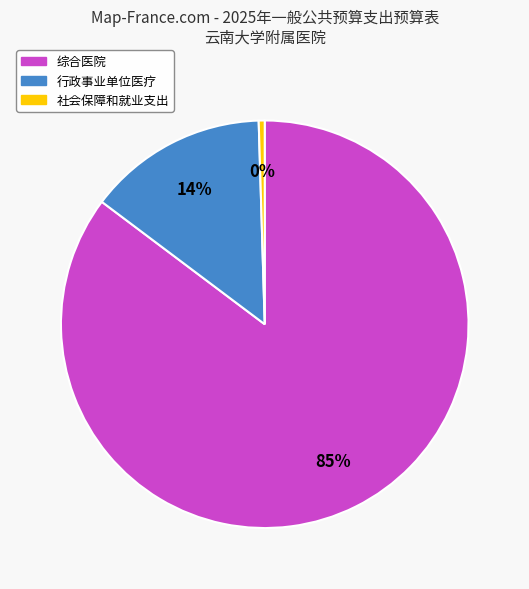

To the nearest percent, what is the combined percentage of 行政事业单位医疗 and 综合医院?

100%